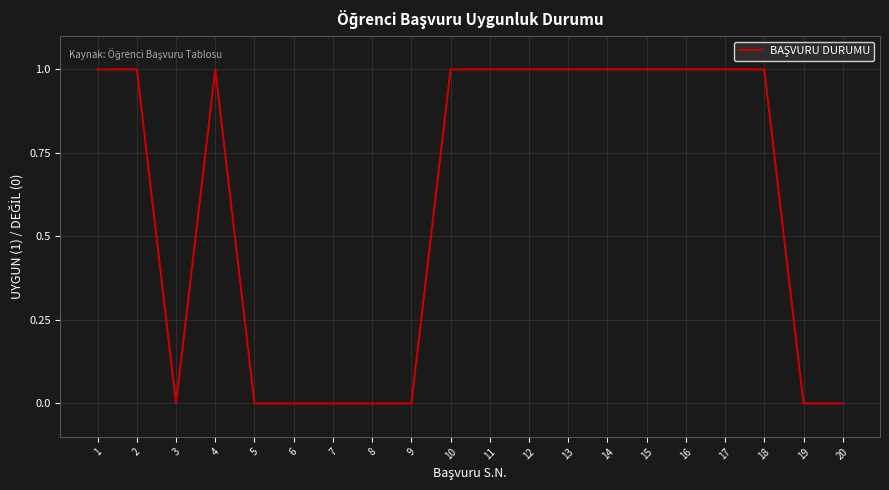

Reading right to left, what are all the values shown in this chart?

20=0	19=0	18=1	17=1	16=1	15=1	14=1	13=1	12=1	11=1	10=1	9=0	8=0	7=0	6=0	5=0	4=1	3=0	2=1	1=1